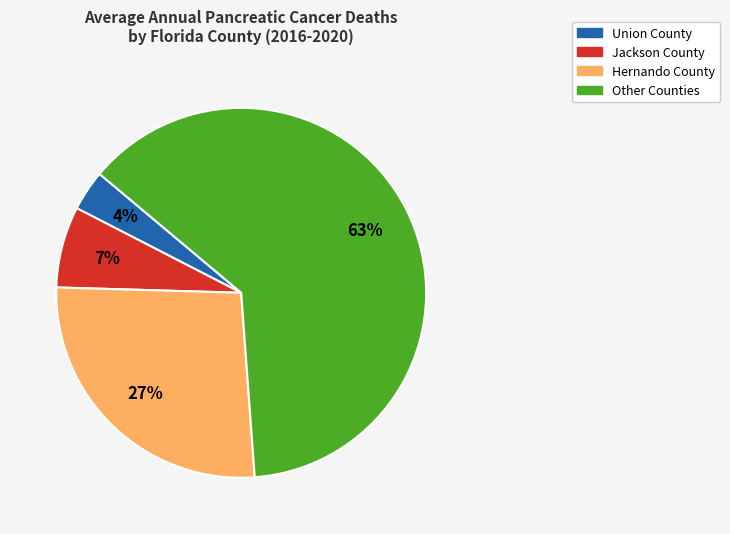

To the nearest percent, what is the average slice percentage?

25%